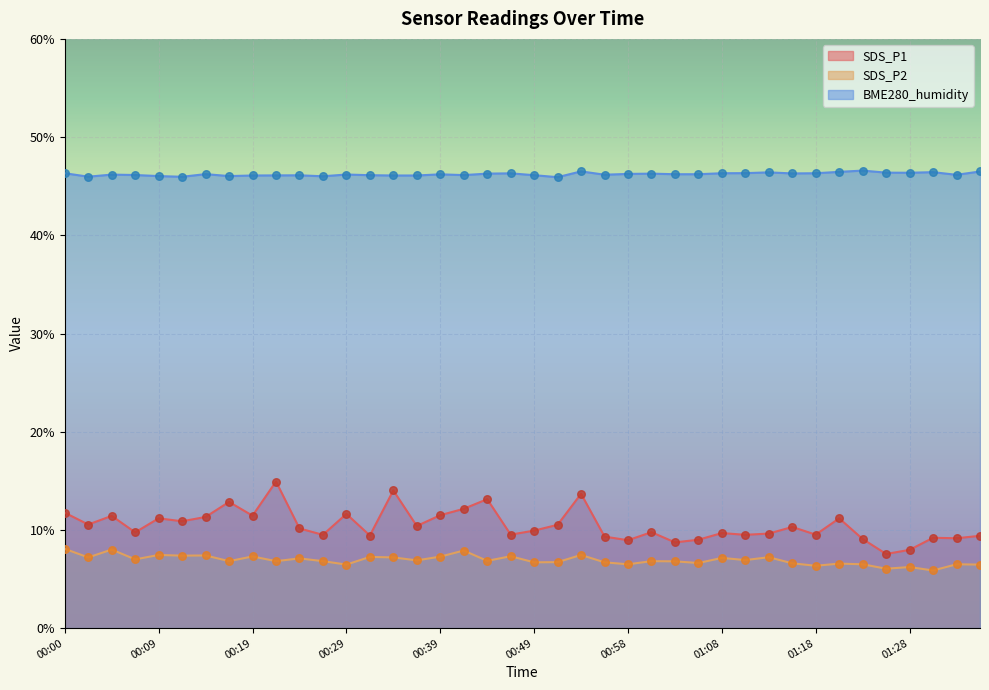

Which series has the largest Y range (max minus min)?

SDS_P1